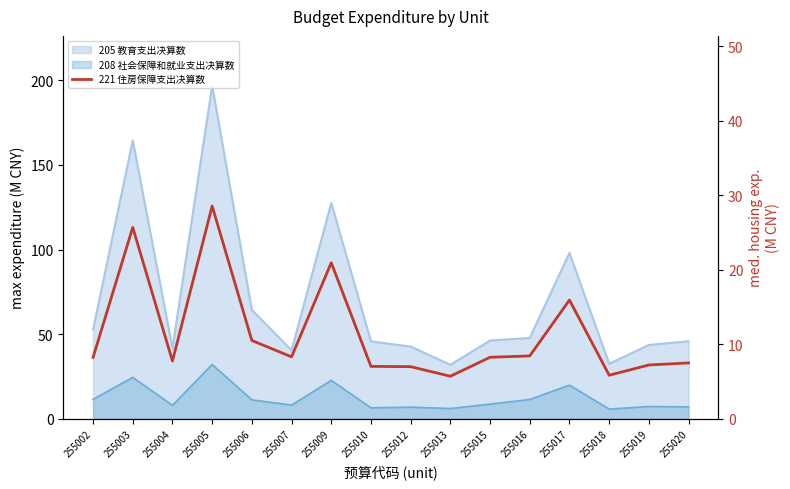

The chart shows a value of 25.7 at 255003. True or false?

True